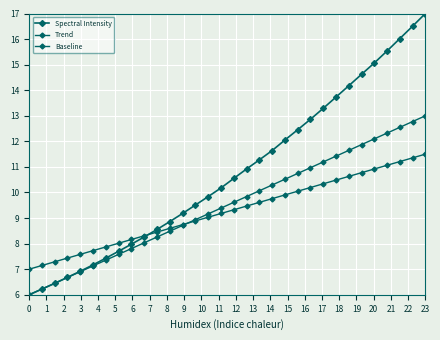

Reading left to right, extract all data points from this chart.

Spectral Intensity: 6.0	6.2	6.4	6.7	6.9	7.2	7.4	7.7	8.0	8.3	8.6	8.9	9.2	9.5	9.8	10.2	10.6	10.9	11.3	11.6	12.1	12.5	12.9	13.3	13.7	14.2	14.6	15.1	15.5	16.0	16.5	17.0
Trend: 6.0	6.2	6.5	6.7	6.9	7.1	7.4	7.6	7.8	8.0	8.3	8.5	8.7	8.9	9.2	9.4	9.6	9.8	10.1	10.3	10.5	10.7	11.0	11.2	11.4	11.6	11.9	12.1	12.3	12.5	12.8	13.0
Baseline: 7.0	7.1	7.3	7.4	7.6	7.7	7.9	8.0	8.2	8.3	8.5	8.6	8.7	8.9	9.0	9.2	9.3	9.5	9.6	9.8	9.9	10.0	10.2	10.3	10.5	10.6	10.8	10.9	11.1	11.2	11.4	11.5